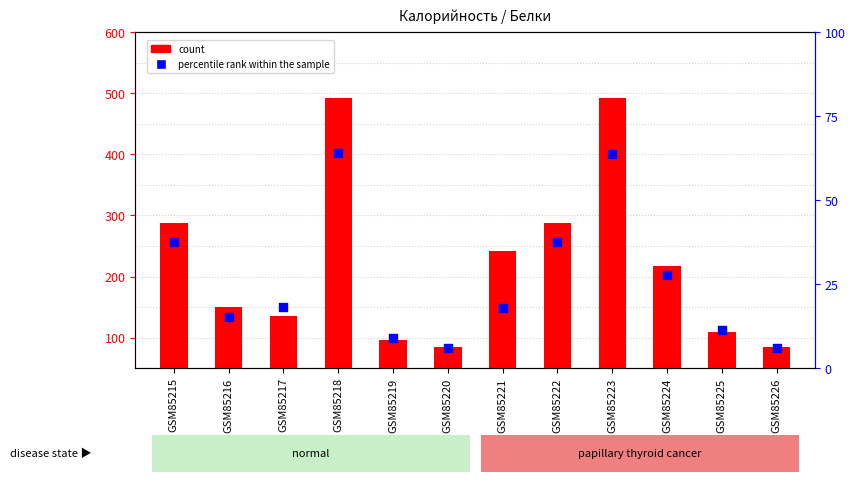

At how many categories does at least one series exceed 461?

2